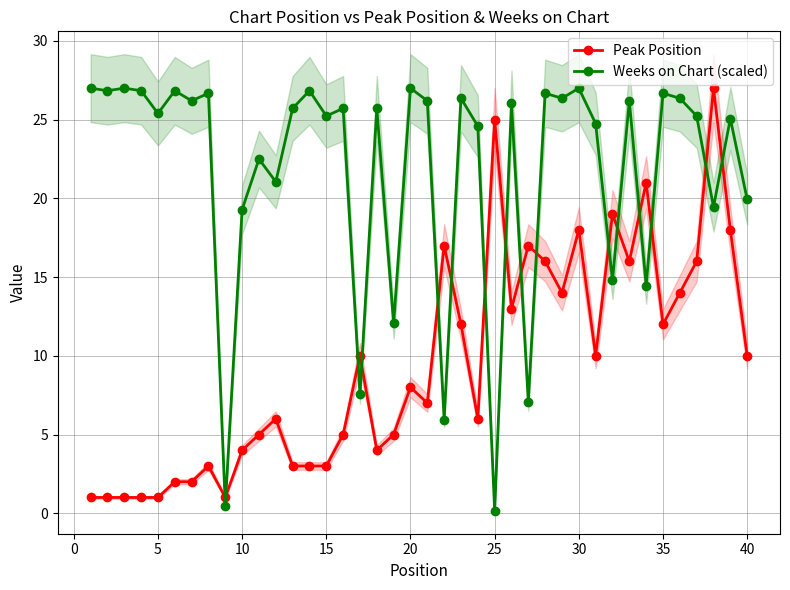

Count the number of data series in this chart.

2